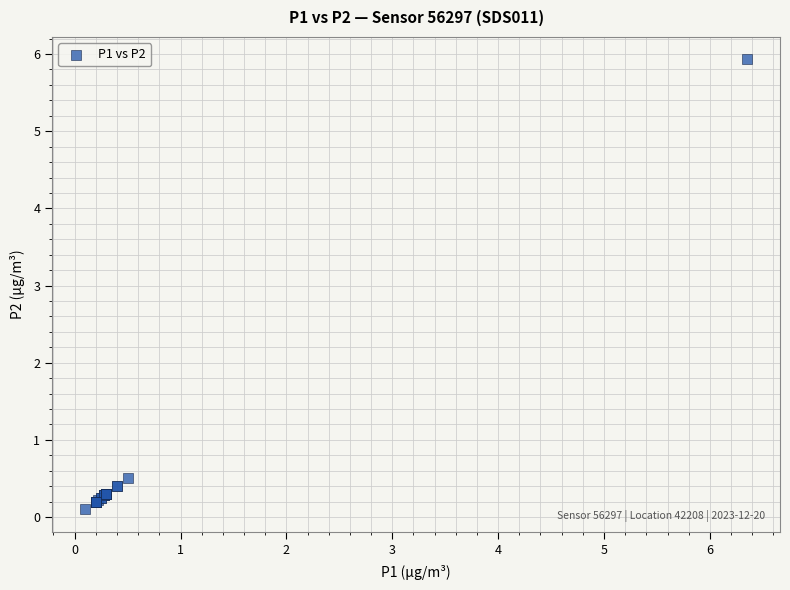

What Y value in the scatter plot is closest to 3?

0.5